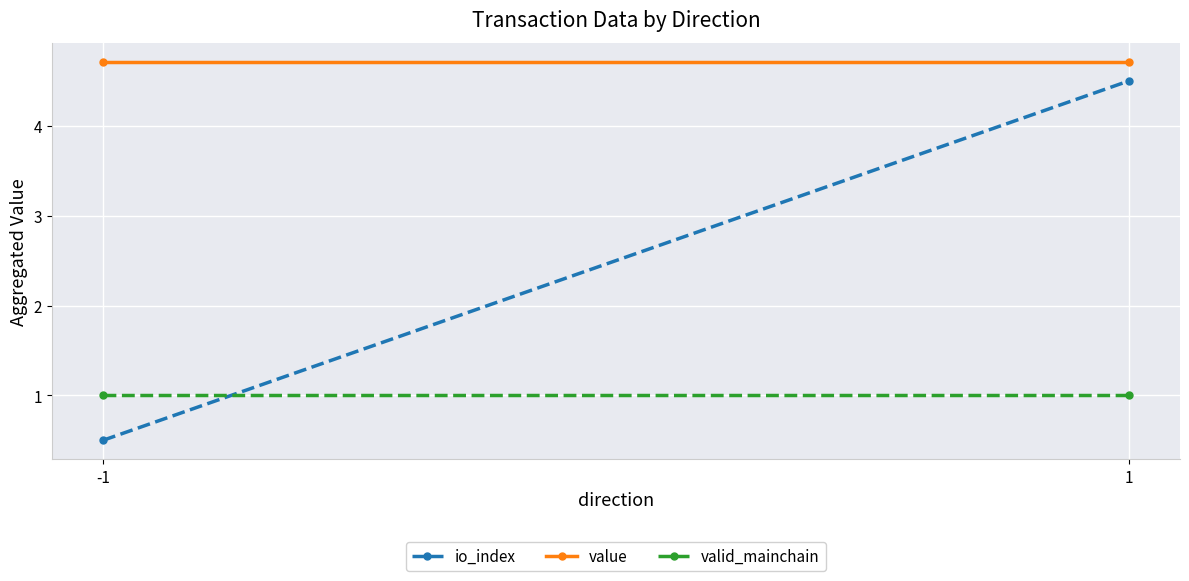

Rank the series by their average value, from lowest to highest.

valid_mainchain, io_index, value